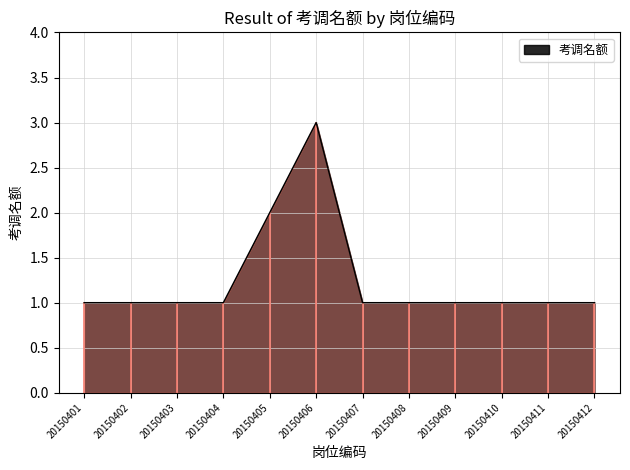

Which has a higher value, 20150410 or 20150405?

20150405